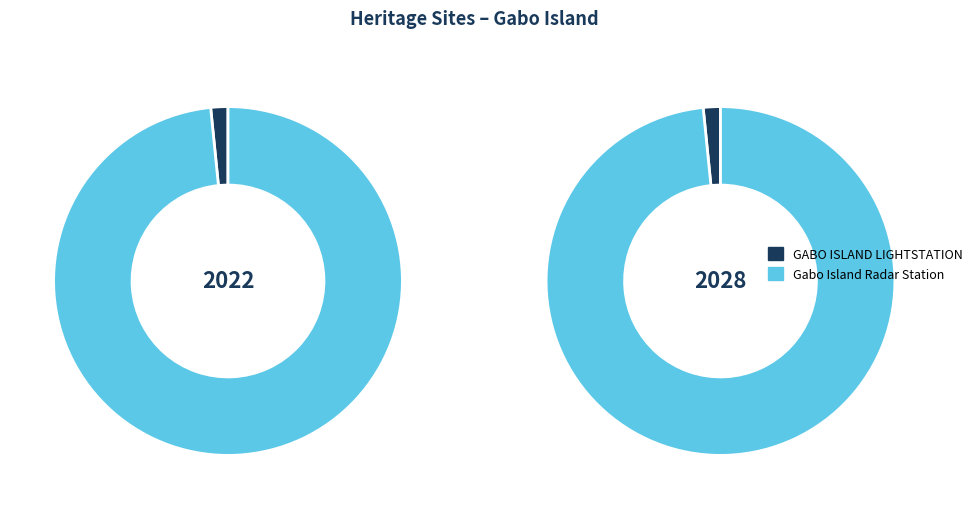

True or false: Gabo Island Radar Station accounts for 98% of the total.

True